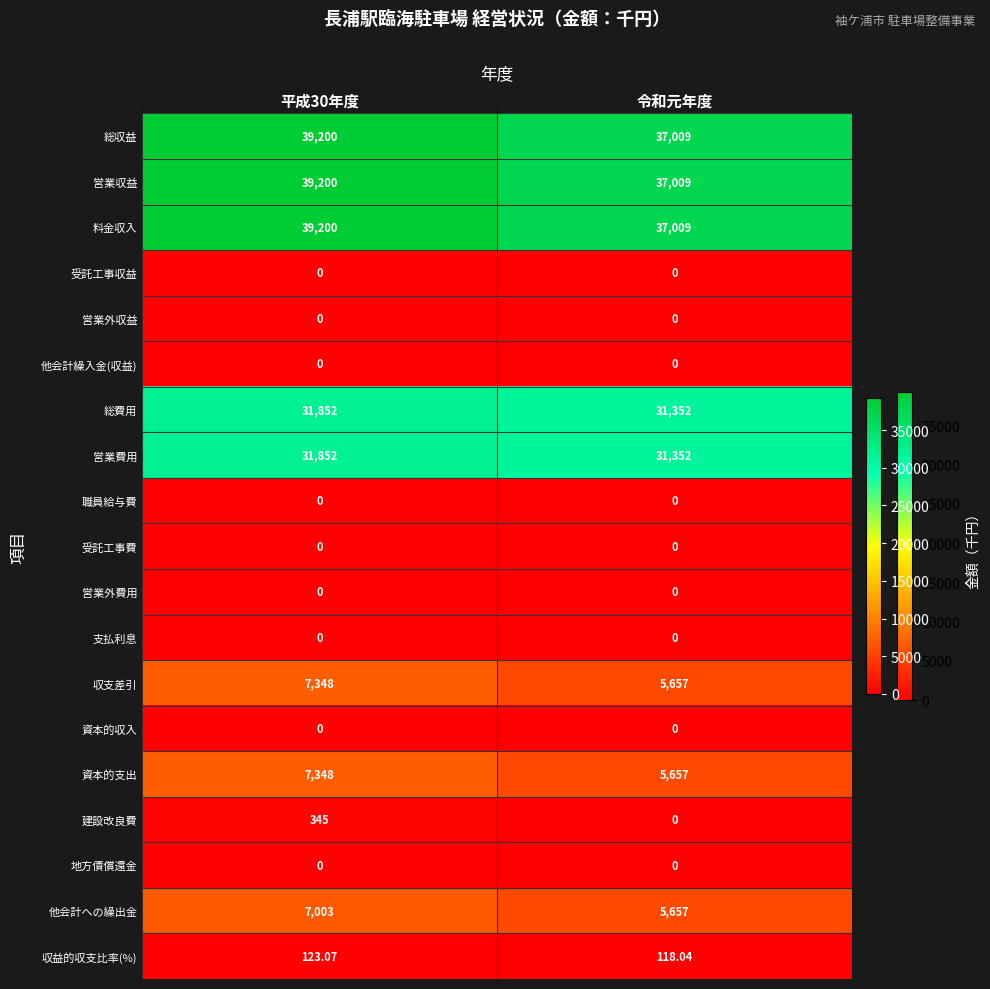

Is the value of 他会計への繰出金 at 平成30年度 greater than the value of 営業費用 at 平成30年度?

No